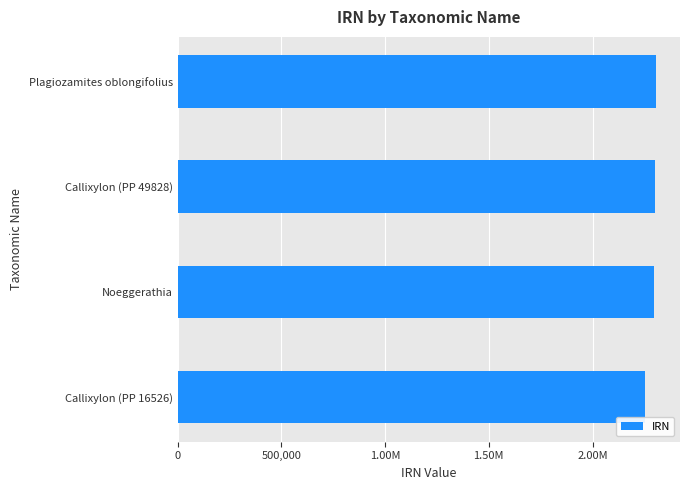

How many values exceed 2301829?

1